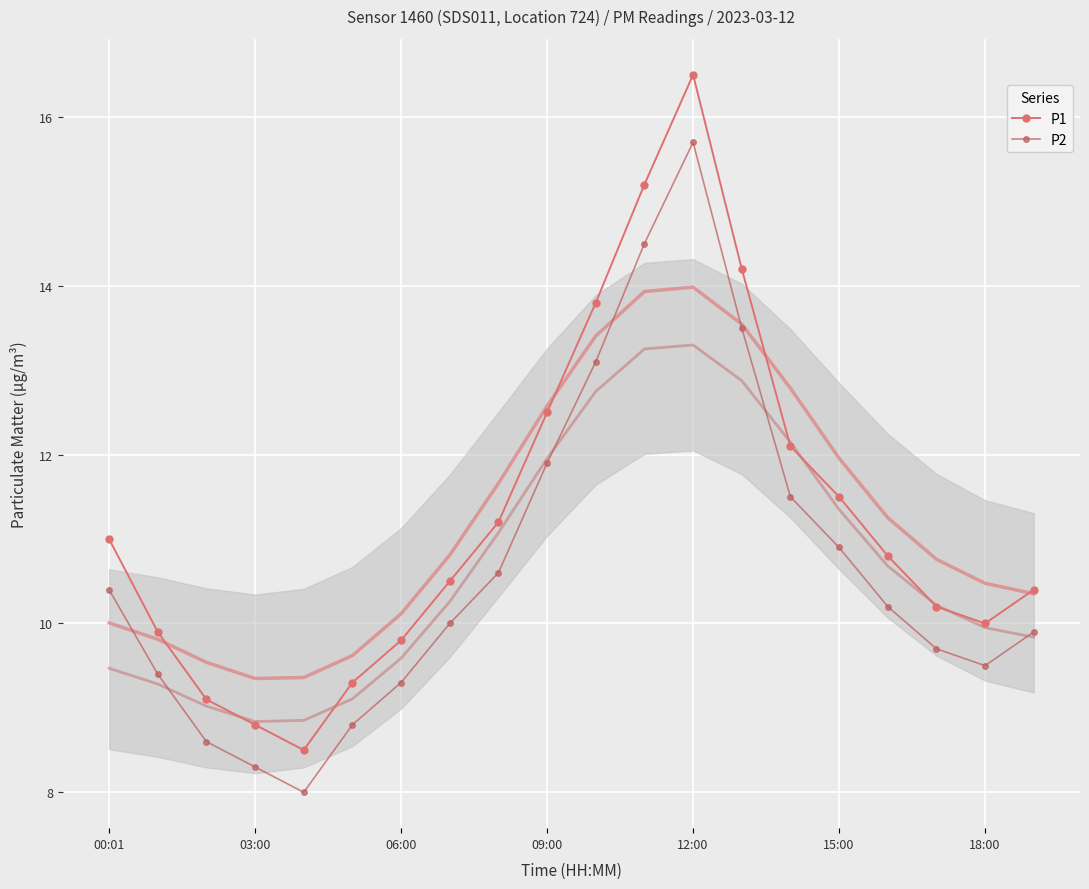

At 13, list the series in order from smallest to largest.

P2, P1